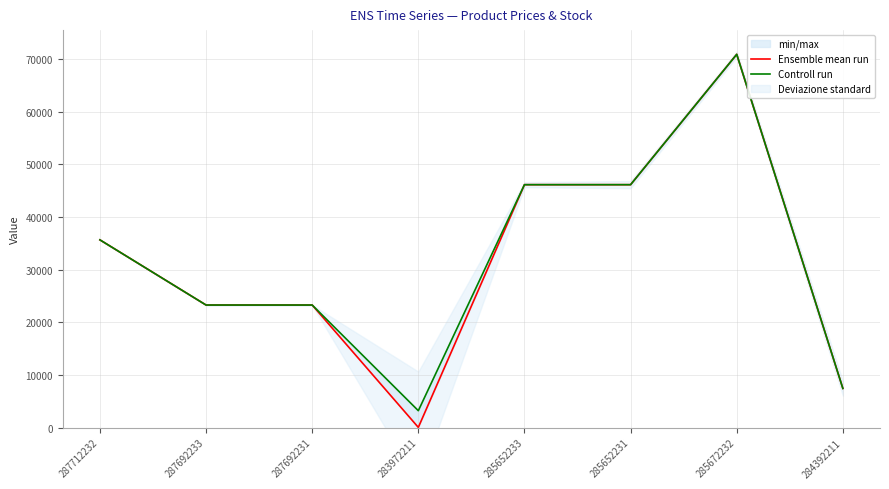

What is the label of the 5th point from the left?

285652233